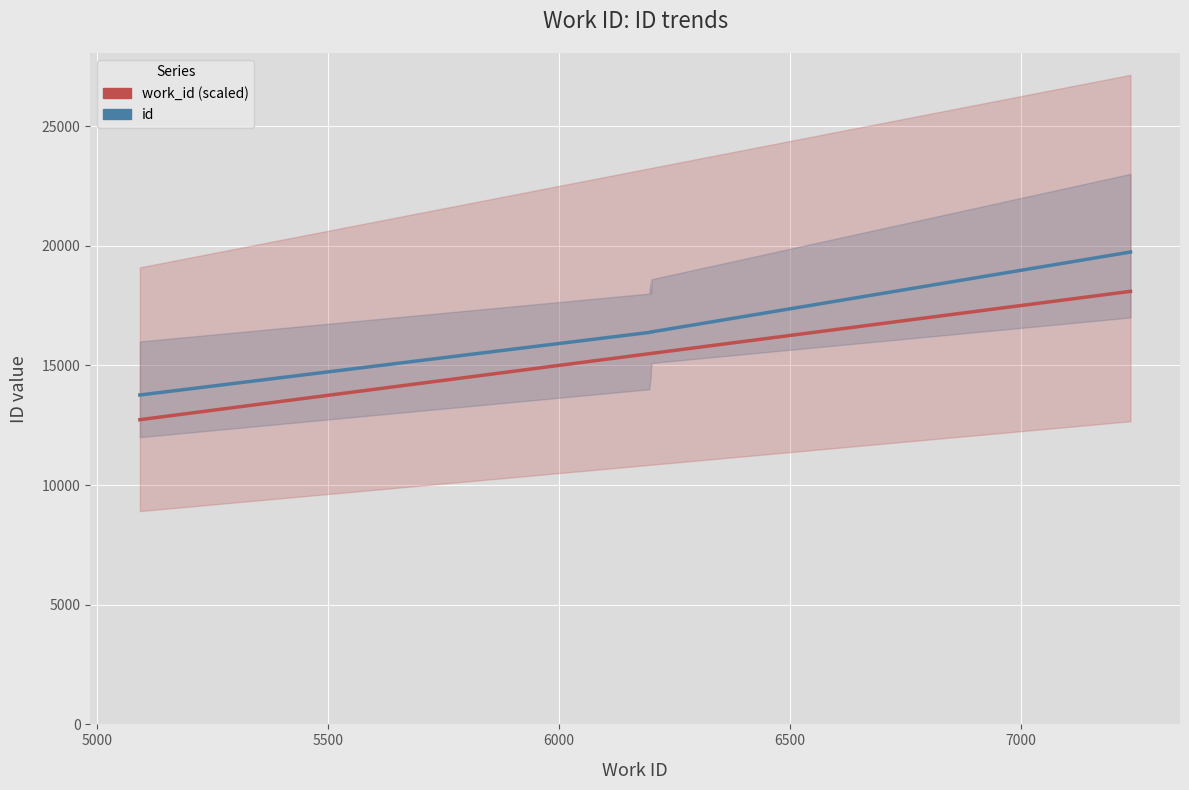

How many distinct data groups are displayed?

2